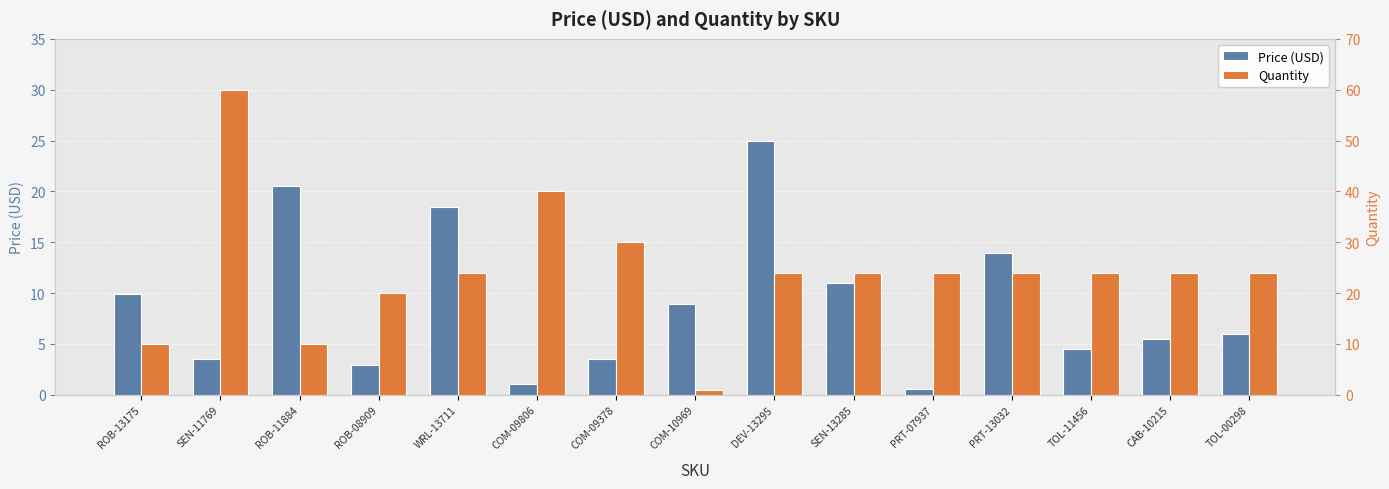

What is the label of the 11th bar from the right?

WRL-13711